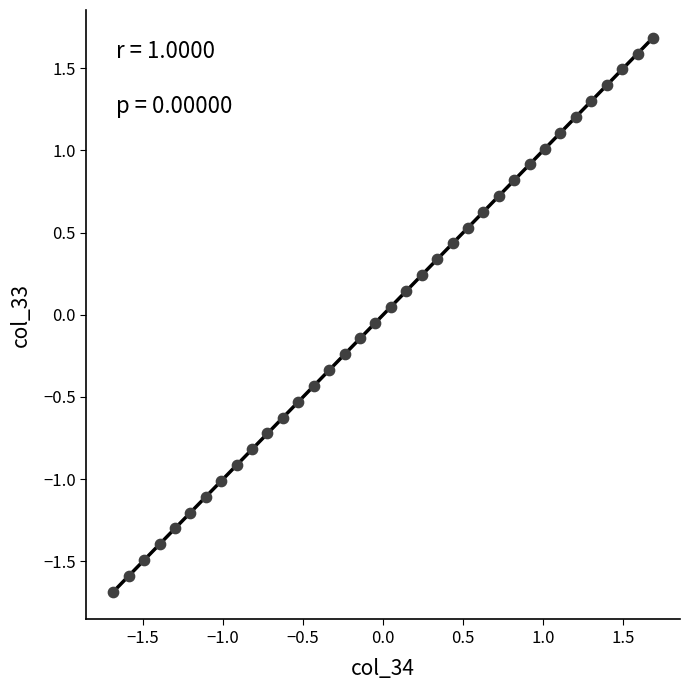

What is the range of X values (max minus min)?

3.4